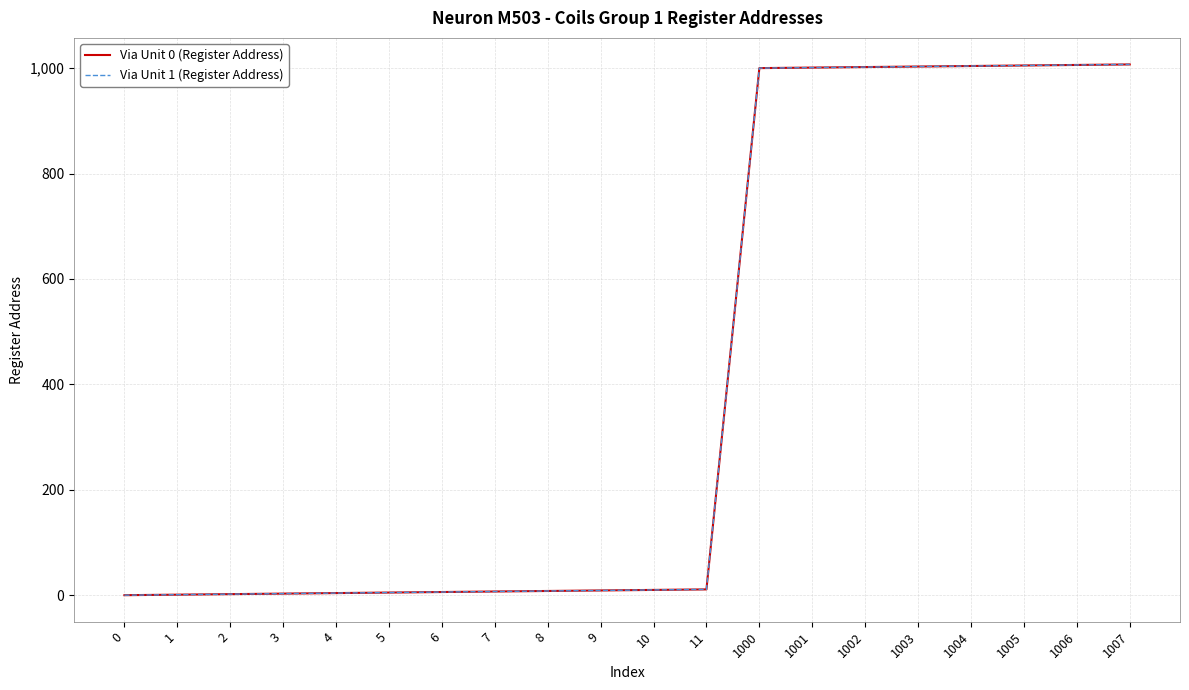

What is the highest value of the Via Unit 1 (Register Address) series?

1007